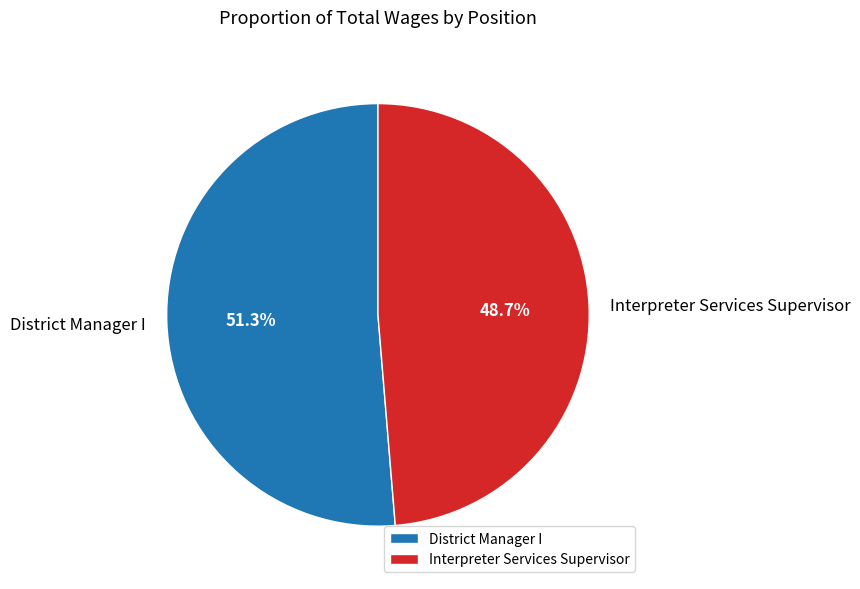

Rank the categories by value from highest to lowest.

District Manager I, Interpreter Services Supervisor